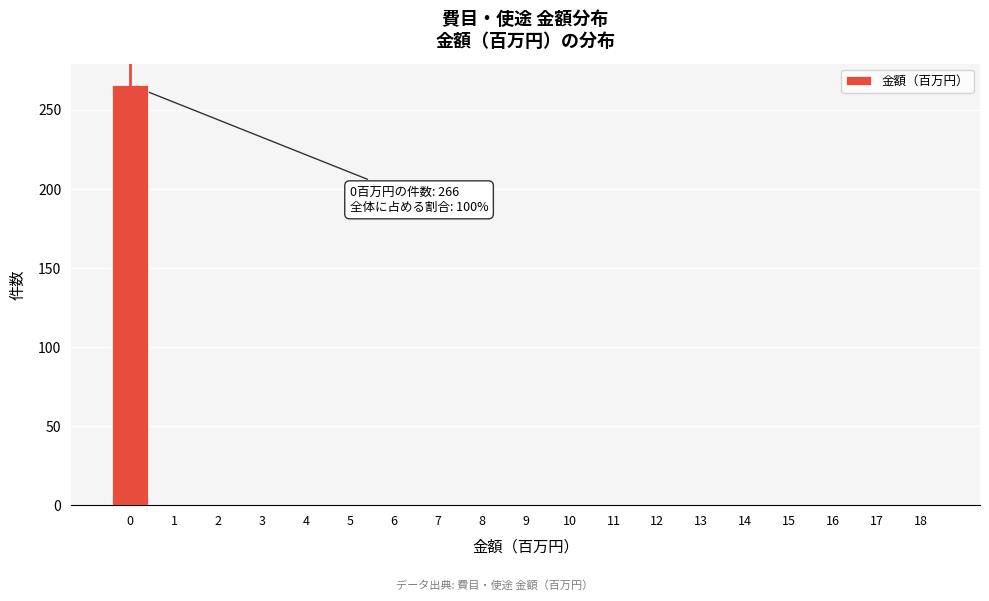

Over which range of the x-axis is the bar tallest?

-0.5 to 0.5